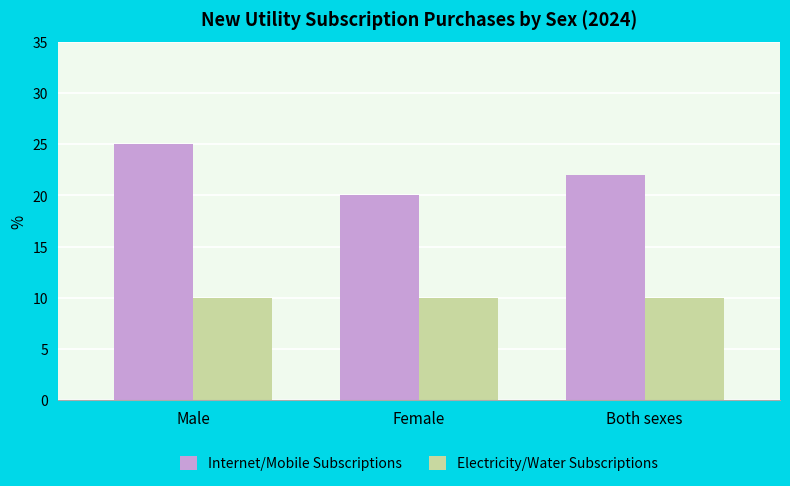

True or false: Electricity/Water Subscriptions has a value of 13 at Both sexes.

False